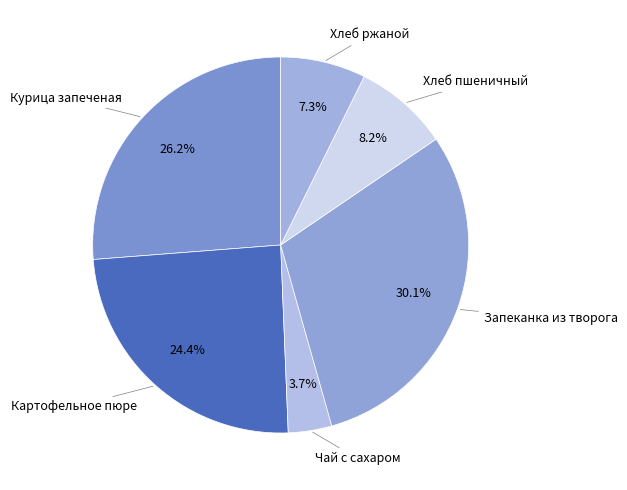

Is the sum of Хлеб пшеничный and Чай с сахаром greater than half?

No